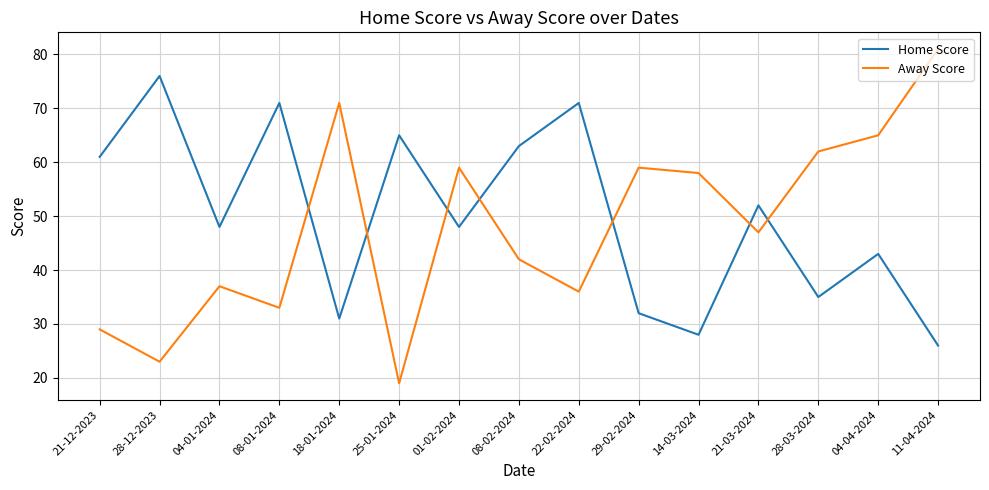

What is the average value of the Away Score series?

48